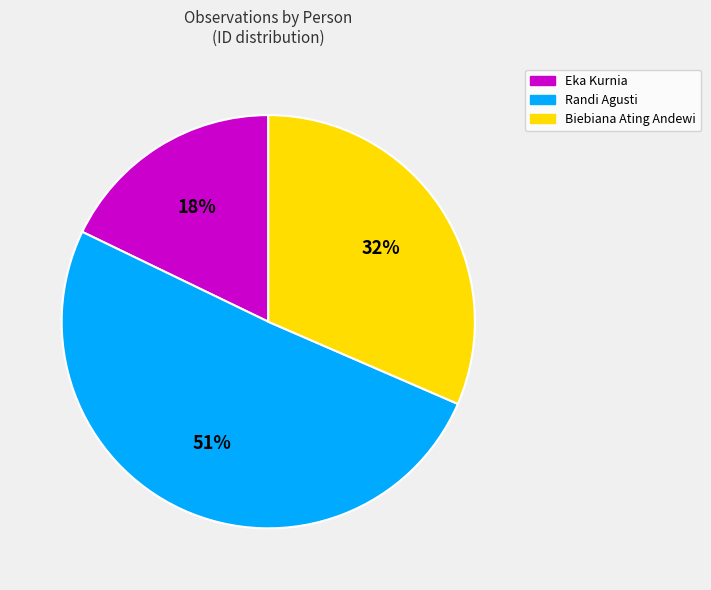

Is it true that Randi Agusti is 51% of the pie?

True